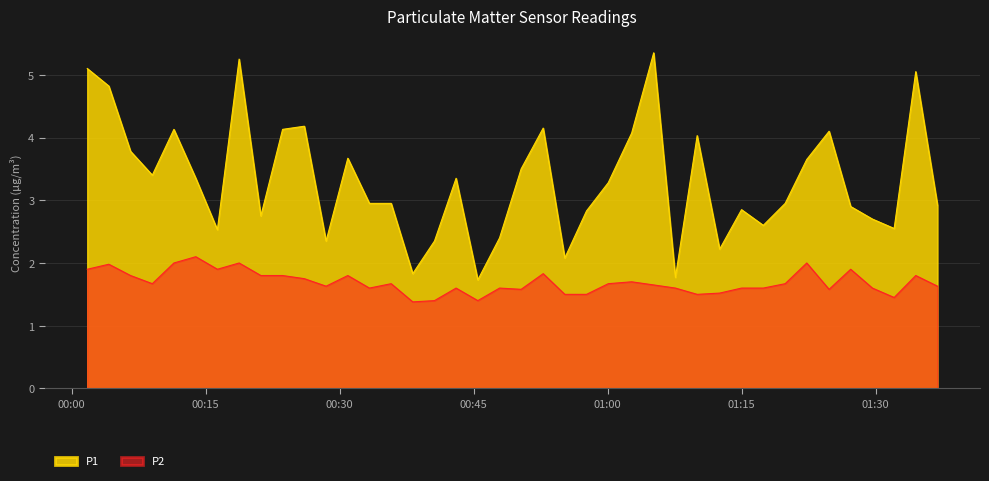

List the series in order of their overall mean, highest first.

P1, P2